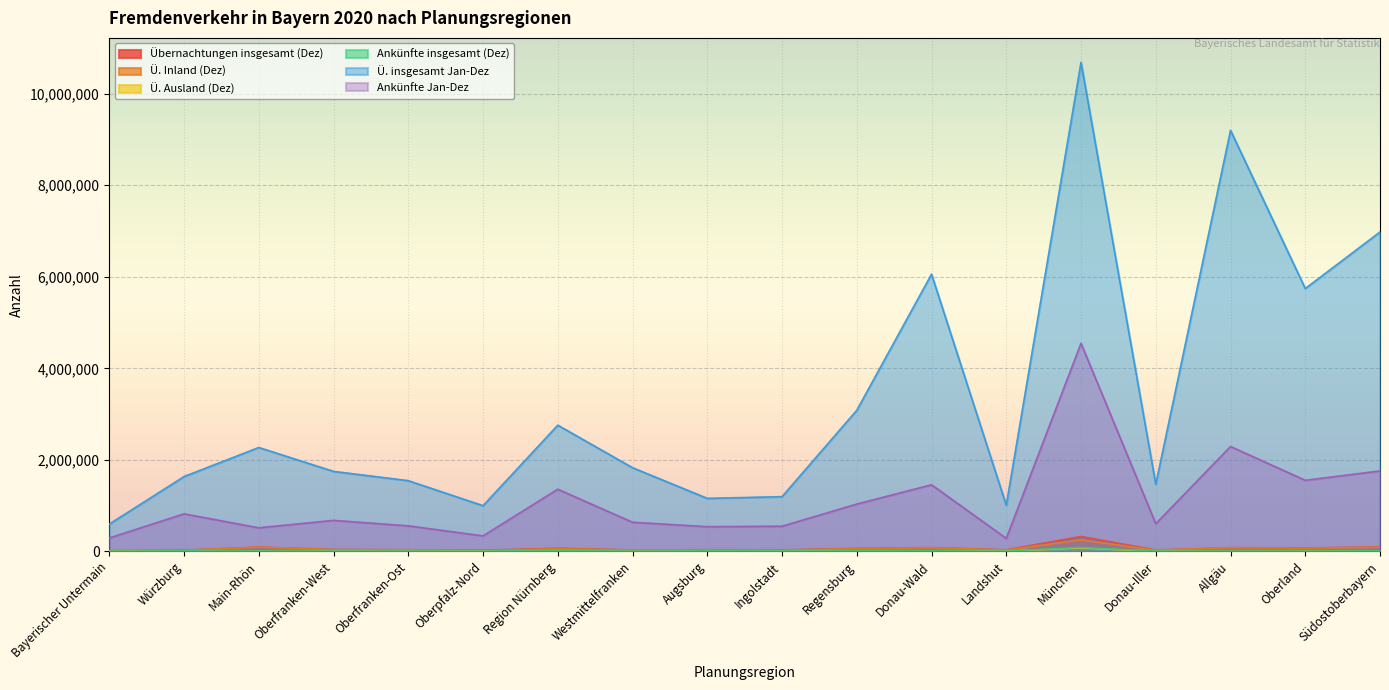

Is the value of Ü. insgesamt Jan-Dez at Oberland greater than the value of Ankünfte insgesamt (Dez) at Regensburg?

Yes